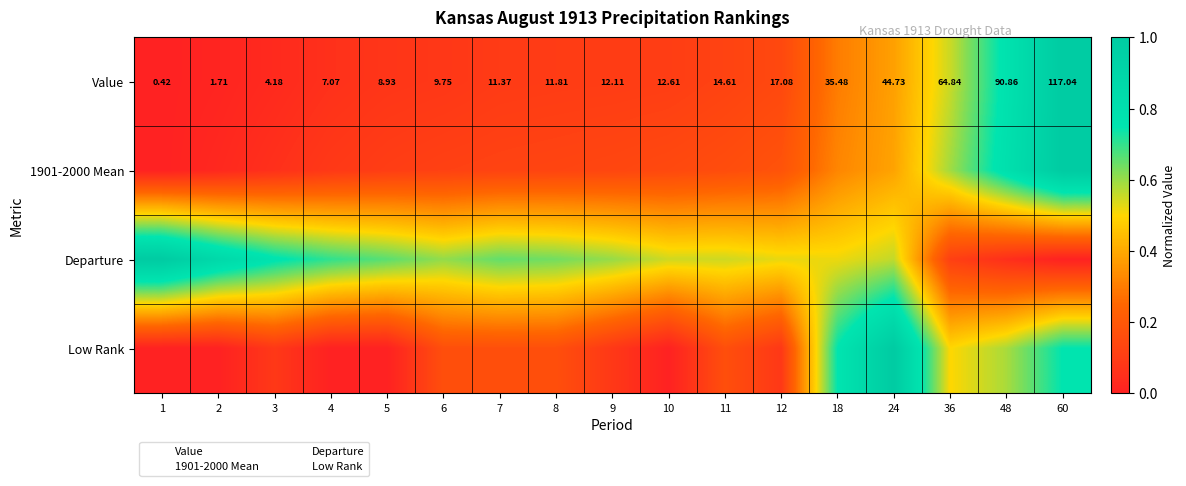

How many distinct data groups are displayed?

4